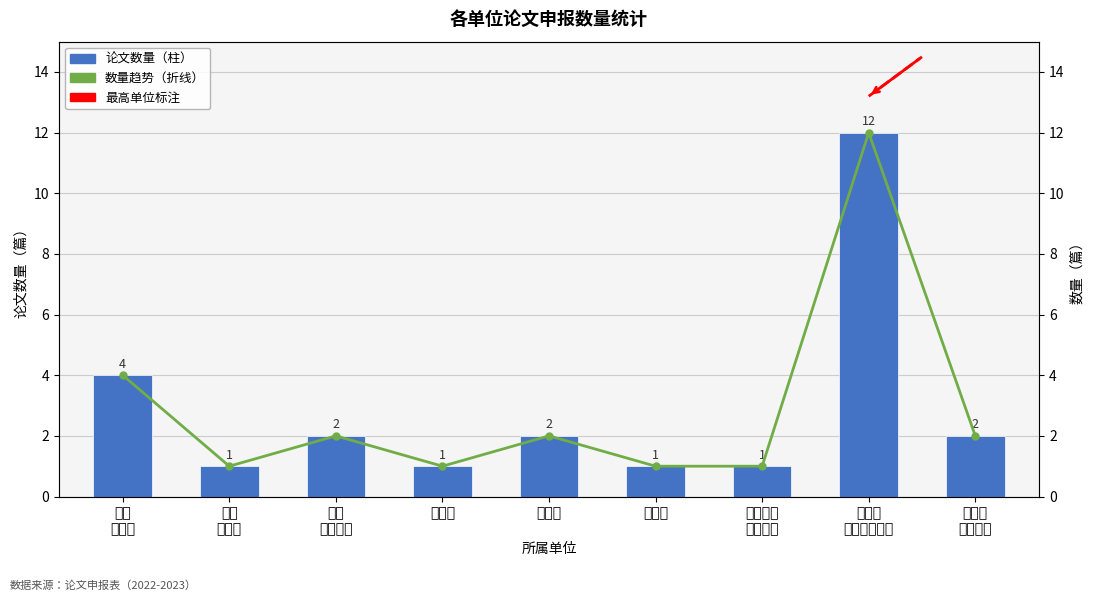

What is the label of the 3rd bar from the left?

机电 工程学院